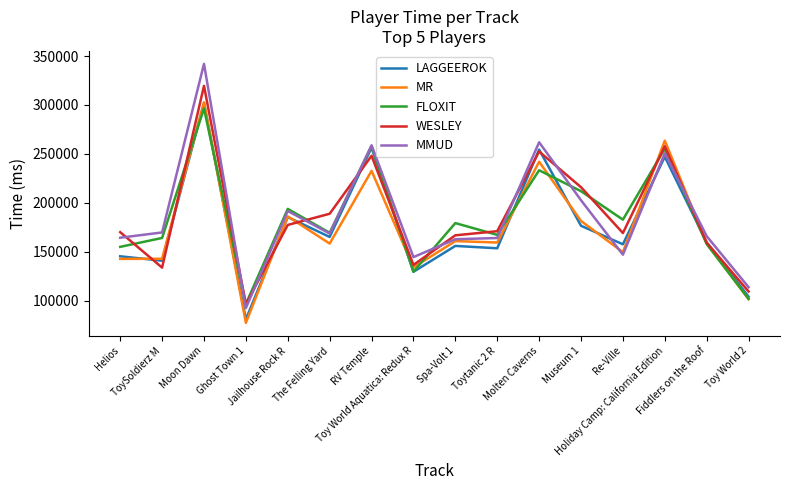

Which series has the widest spread of values?

MMUD